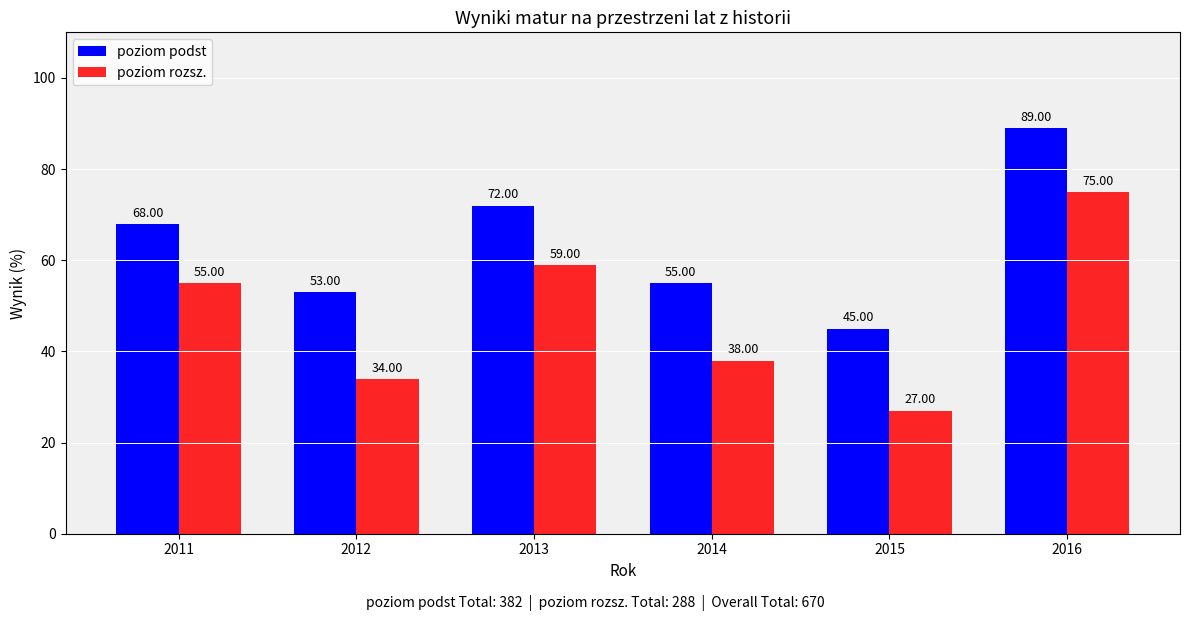

How many distinct data groups are displayed?

2